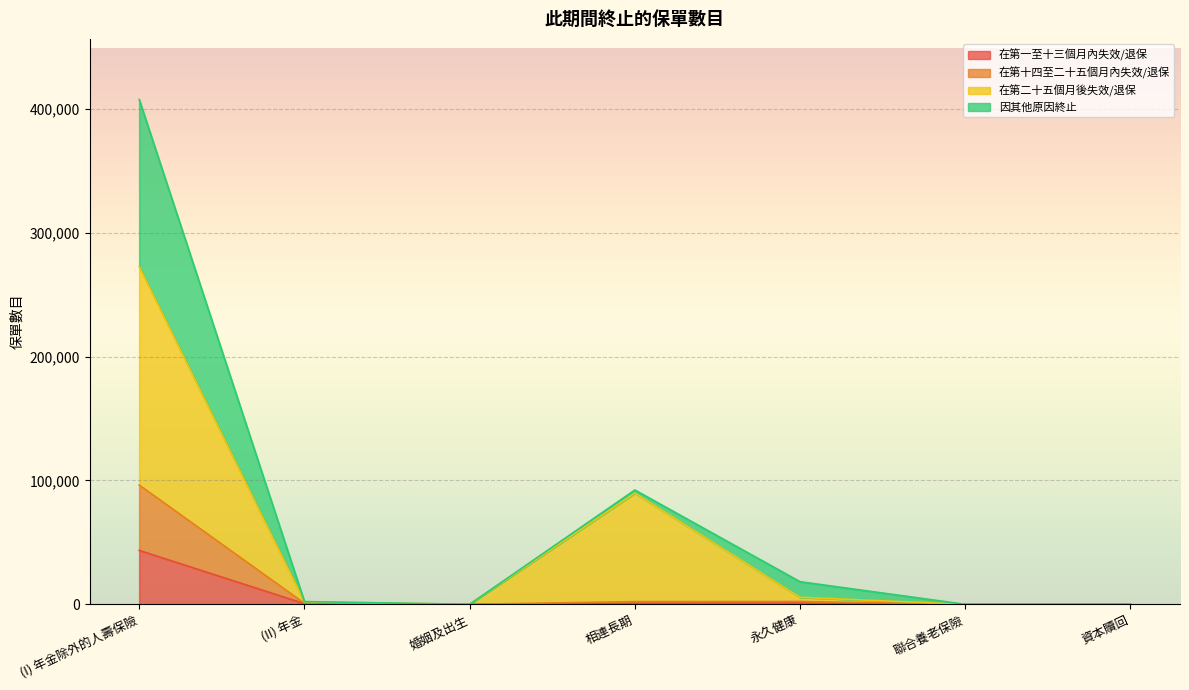

What is the difference between the 在第二十五個月後失效/退保 values at 聯合養老保險 and 永久健康?

5672